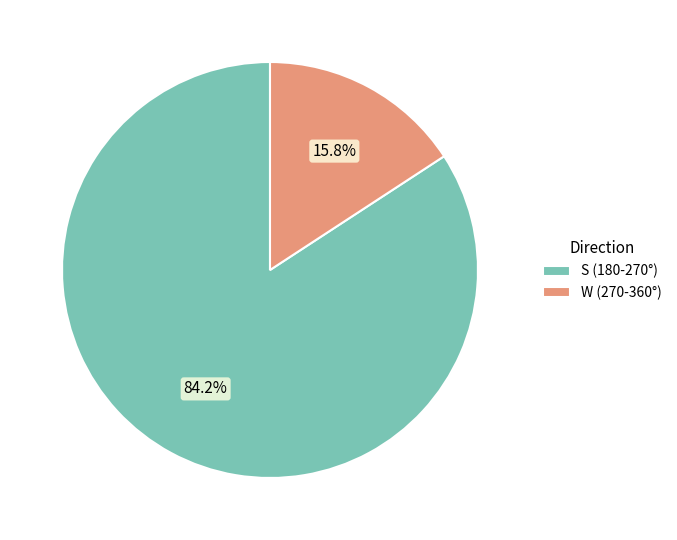

Which has a higher value, S (180-270°) or W (270-360°)?

S (180-270°)